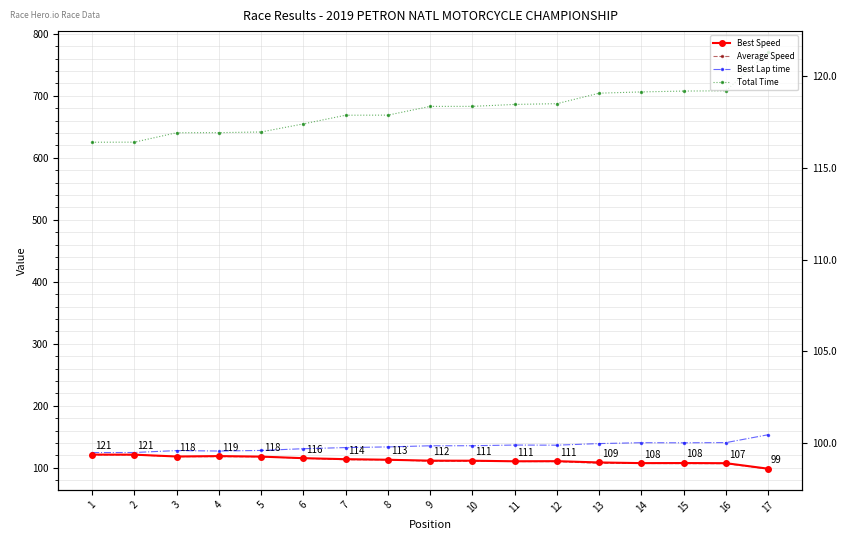

Reading left to right, what are all the values shown in this chart?

Best Speed: 1=121.3	2=121.2	3=118.3	4=119.0	5=118.1	6=115.6	7=114.0	8=113.0	9=111.5	10=111.5	11=110.6	12=110.7	13=108.7	14=107.6	15=107.7	16=107.5	17=98.6
Average Speed: 1=120.9	2=120.9	3=118.0	4=118.0	5=117.8	6=115.5	7=113.0	8=113.0	9=110.7	10=110.7	11=110.2	12=110.0	13=107.3	14=107.0	15=106.8	16=106.8	17=98.1
Best Lap time: 1=124.6	2=124.7	3=127.8	4=127.1	5=128.0	6=130.8	7=132.7	8=133.8	9=135.6	10=135.7	11=136.8	12=136.5	13=139.1	14=140.5	15=140.4	16=140.7	17=153.4
Total Time: 1=625.2	2=625.3	3=640.5	4=640.6	5=641.7	6=654.8	7=668.8	8=668.9	9=683.0	10=683.0	11=686.2	12=687.4	13=704.3	14=706.3	15=707.7	16=708.1	17=770.8